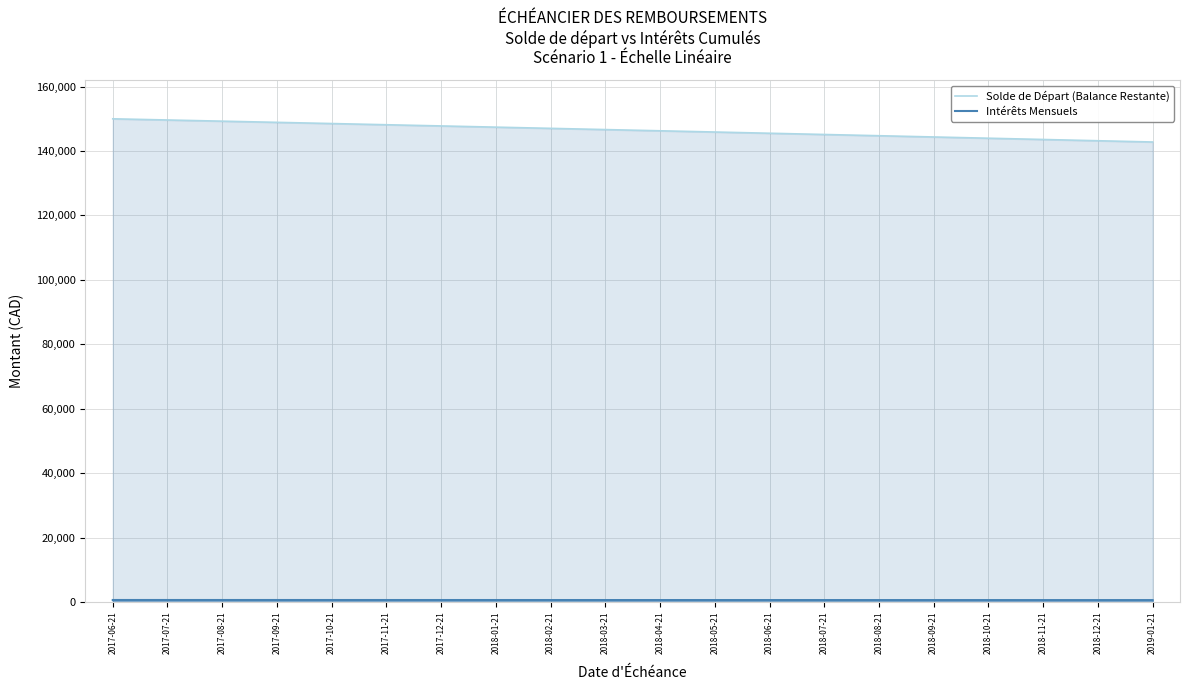

How many lines are shown in the chart?

2